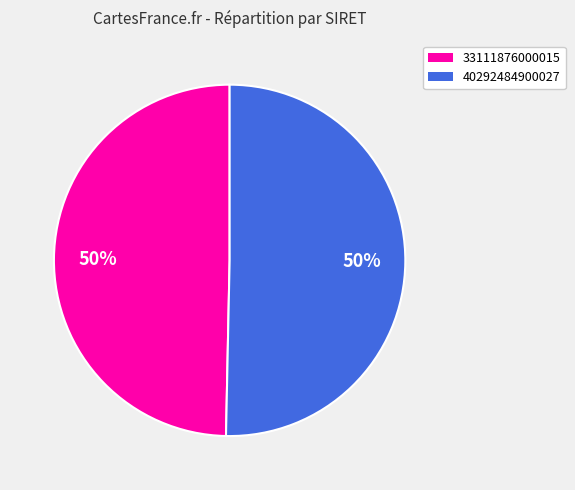

How many slices are in this pie chart?

2